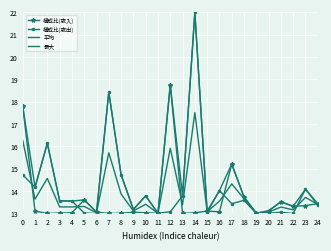

Rank the series at 19 from highest to lowest value.

構成比(歳入), 最大, 平均, 構成比(歳出)